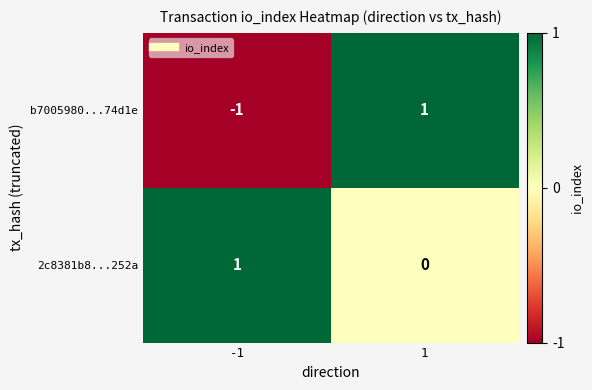

The value of b7005980...74d1e at 1 is 1. True or false?

True